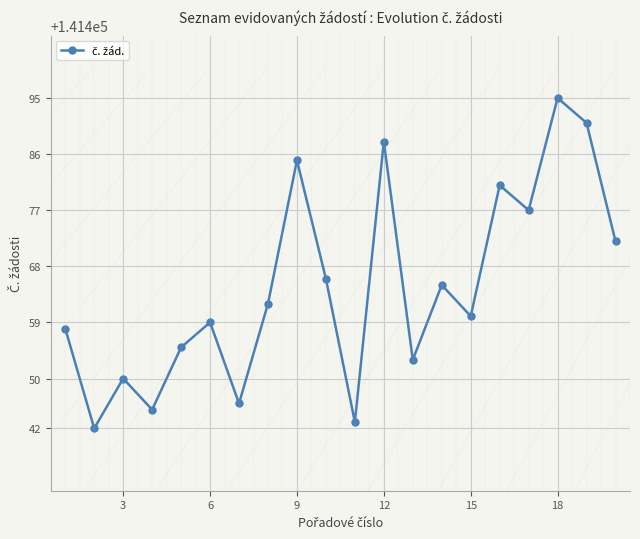

Does the chart have visible grid lines?

Yes